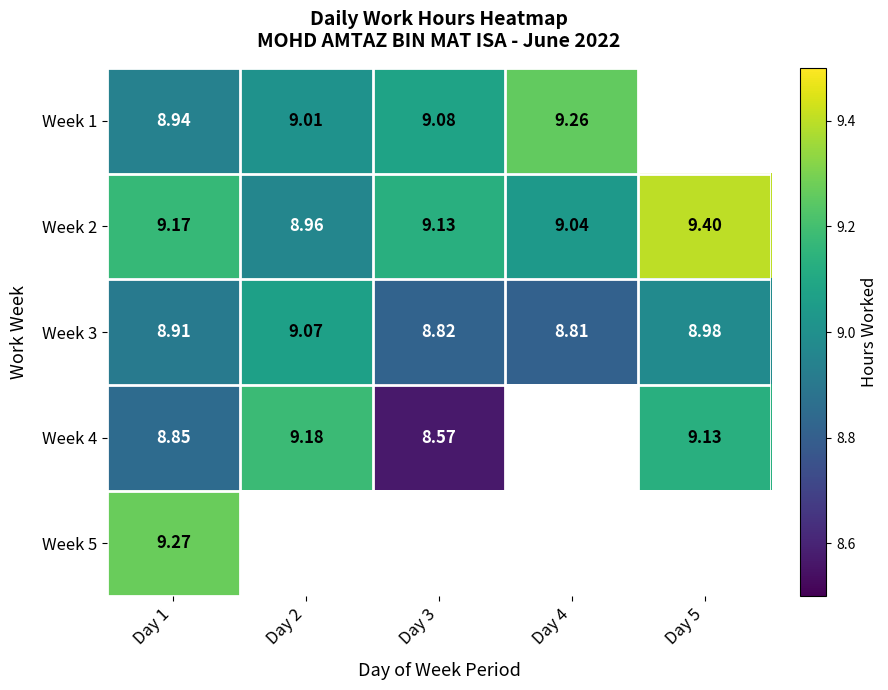

Count the number of data series in this chart.

5